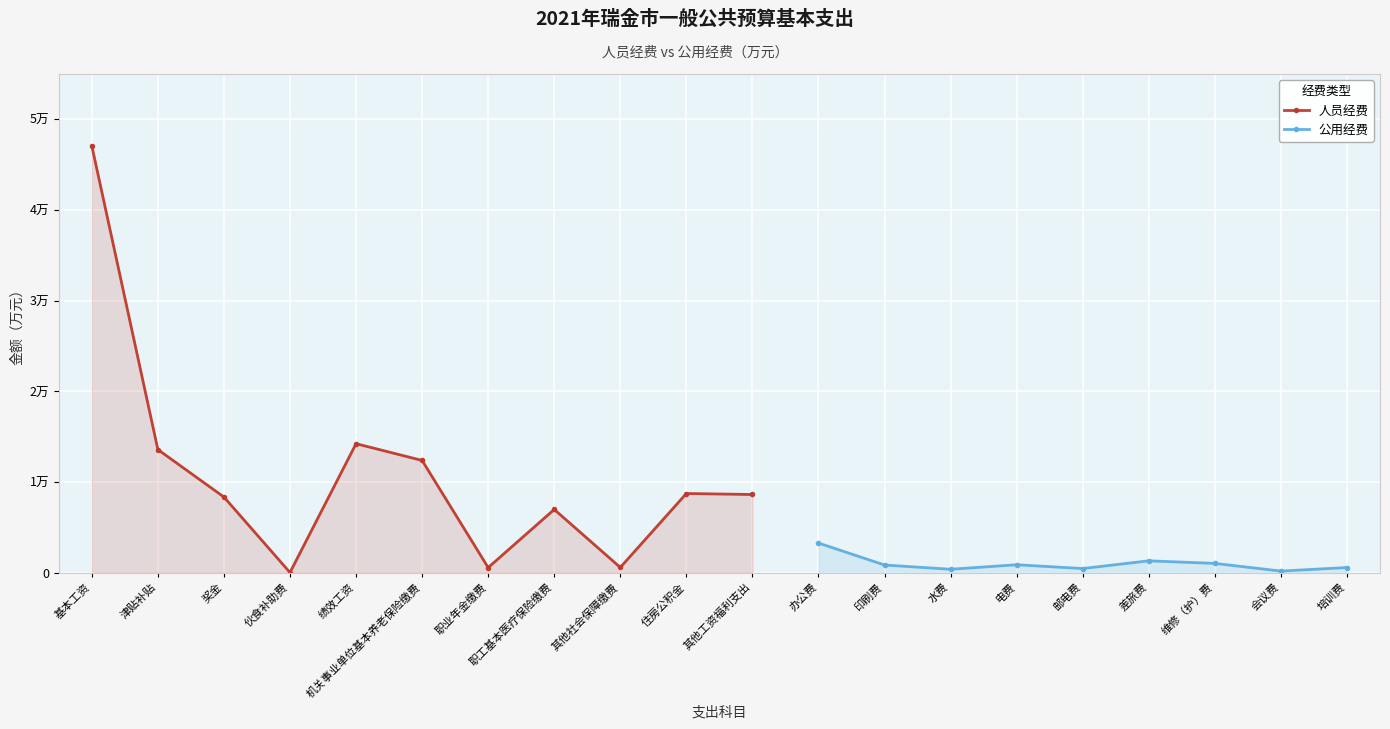

What is the label of the 19th point from the right?

津贴补贴